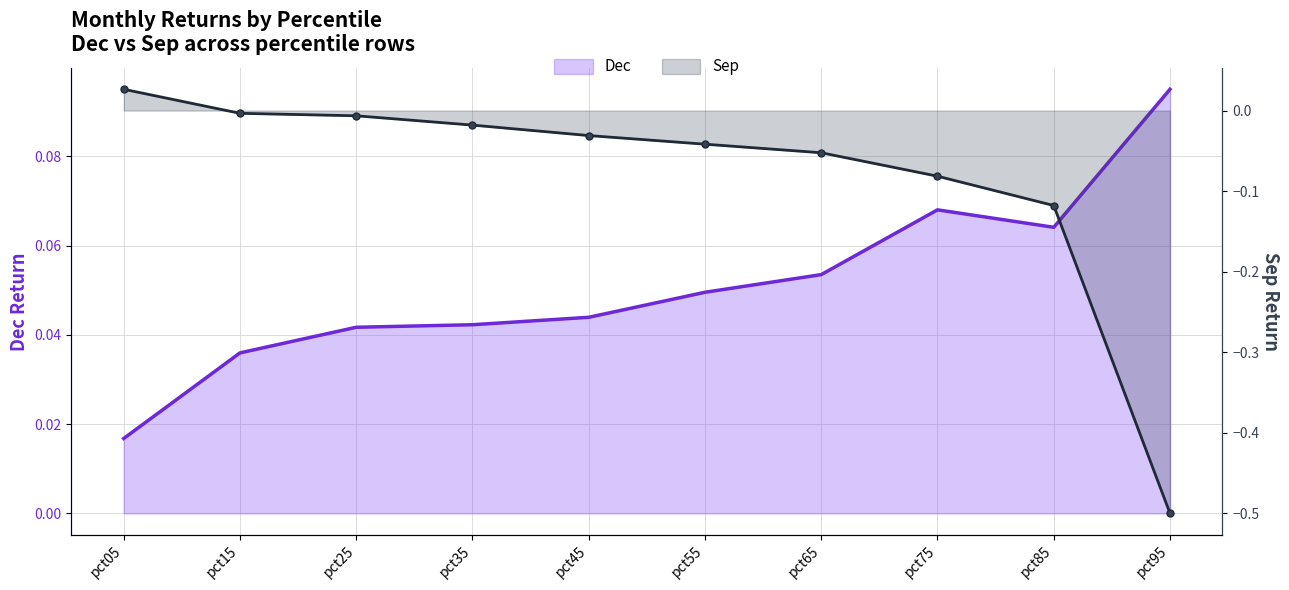

Which has a higher value, pct45 or pct15?

pct45